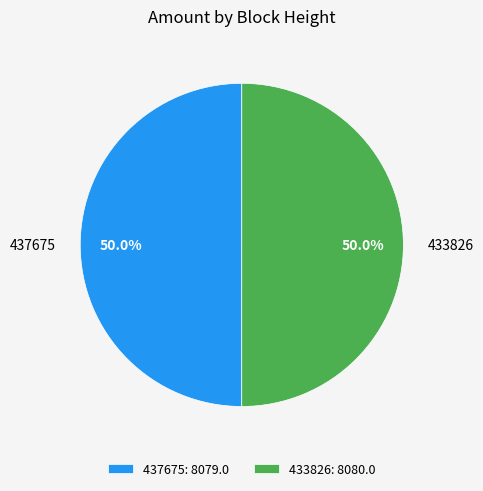

To the nearest percent, what percentage of the pie is 437675?

50%